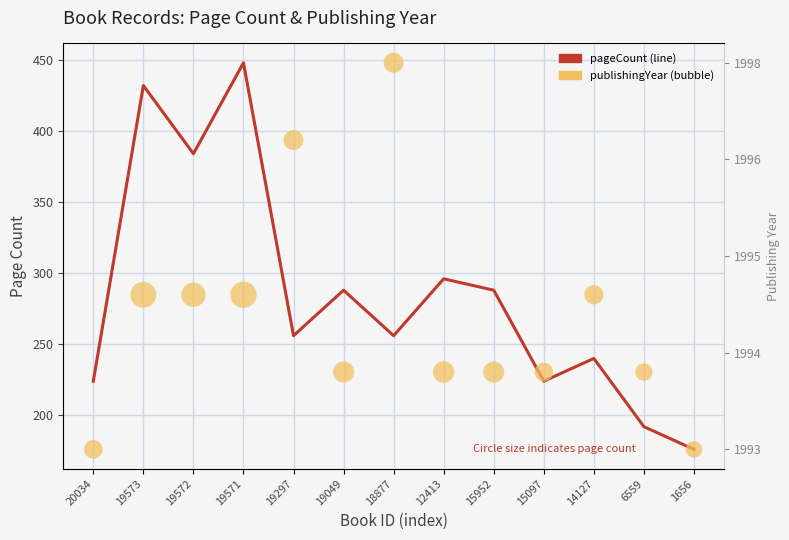

Which series contains the highest Y value?

pageCount